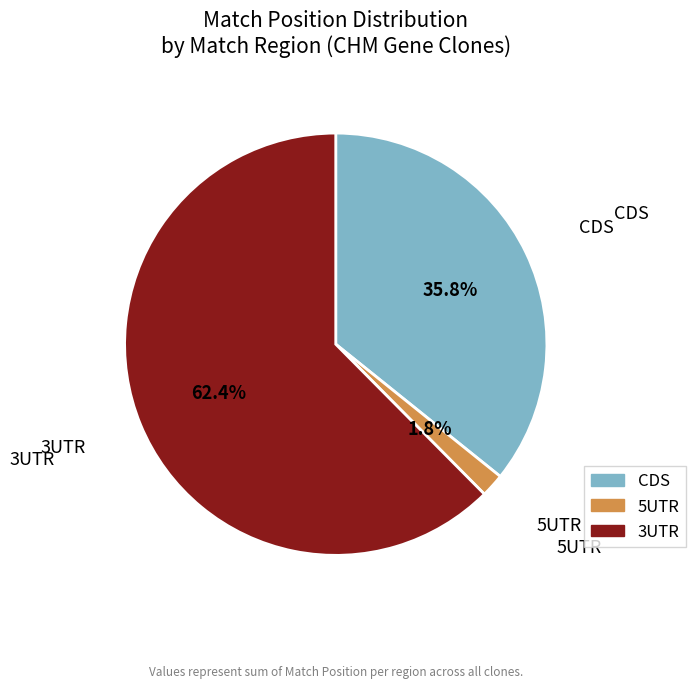

Is there any slice that represents more than half of the pie?

Yes